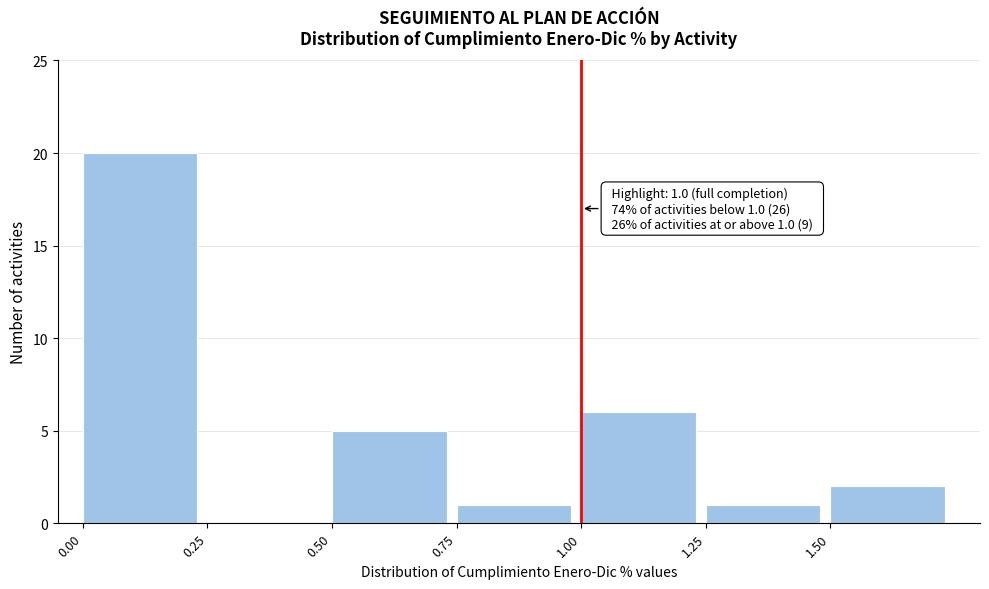

Over which range of the x-axis is the bar tallest?

0.00 to 0.25